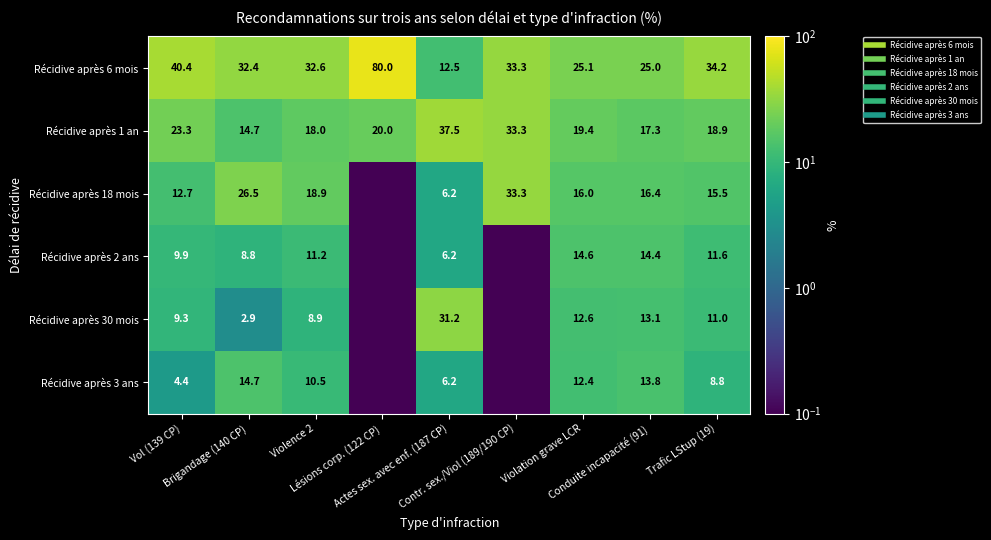

The Récidive après 3 ans series shows 6.4 at Brigandage (140 CP). True or false?

False